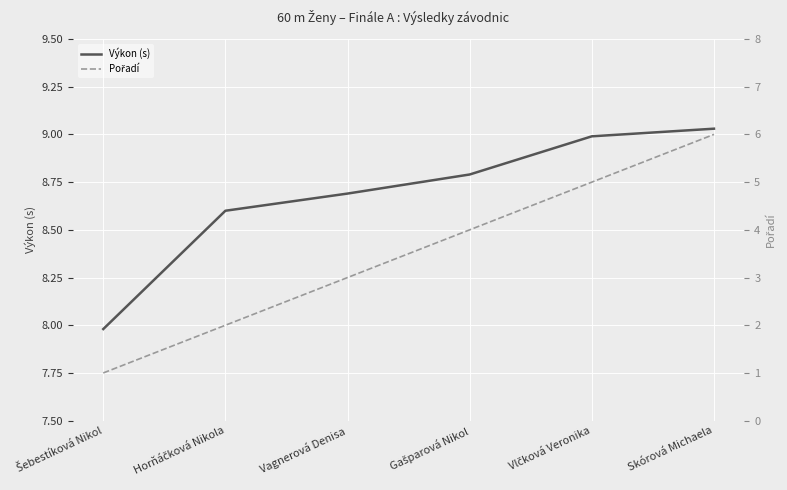

True or false: Pořadí has more than 0 points higher than both neighbors.

False